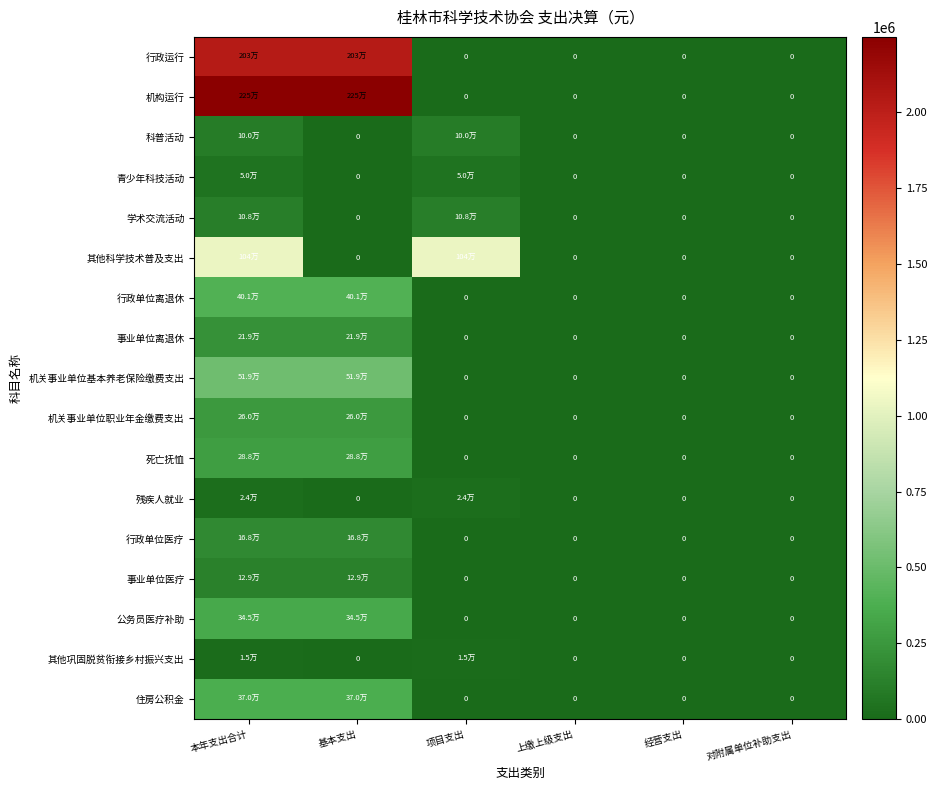

The 机构运行 series shows 1272425.9 at 对附属单位补助支出. True or false?

False